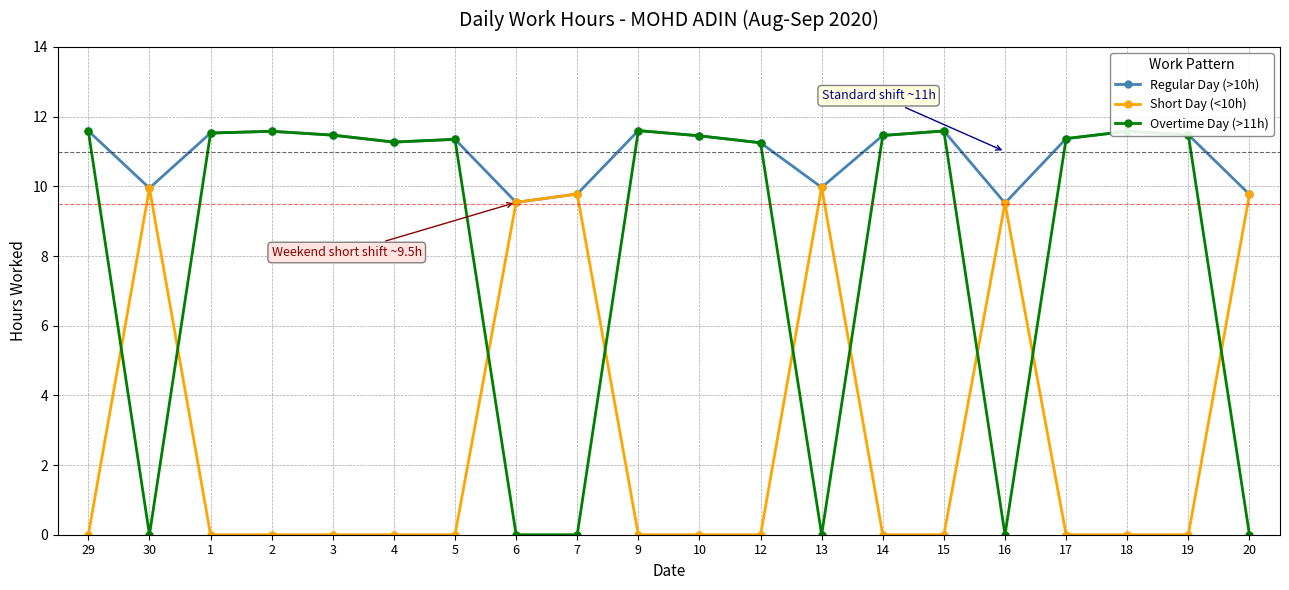

At which category does Regular Day (>10h) reach its first local valley?

30